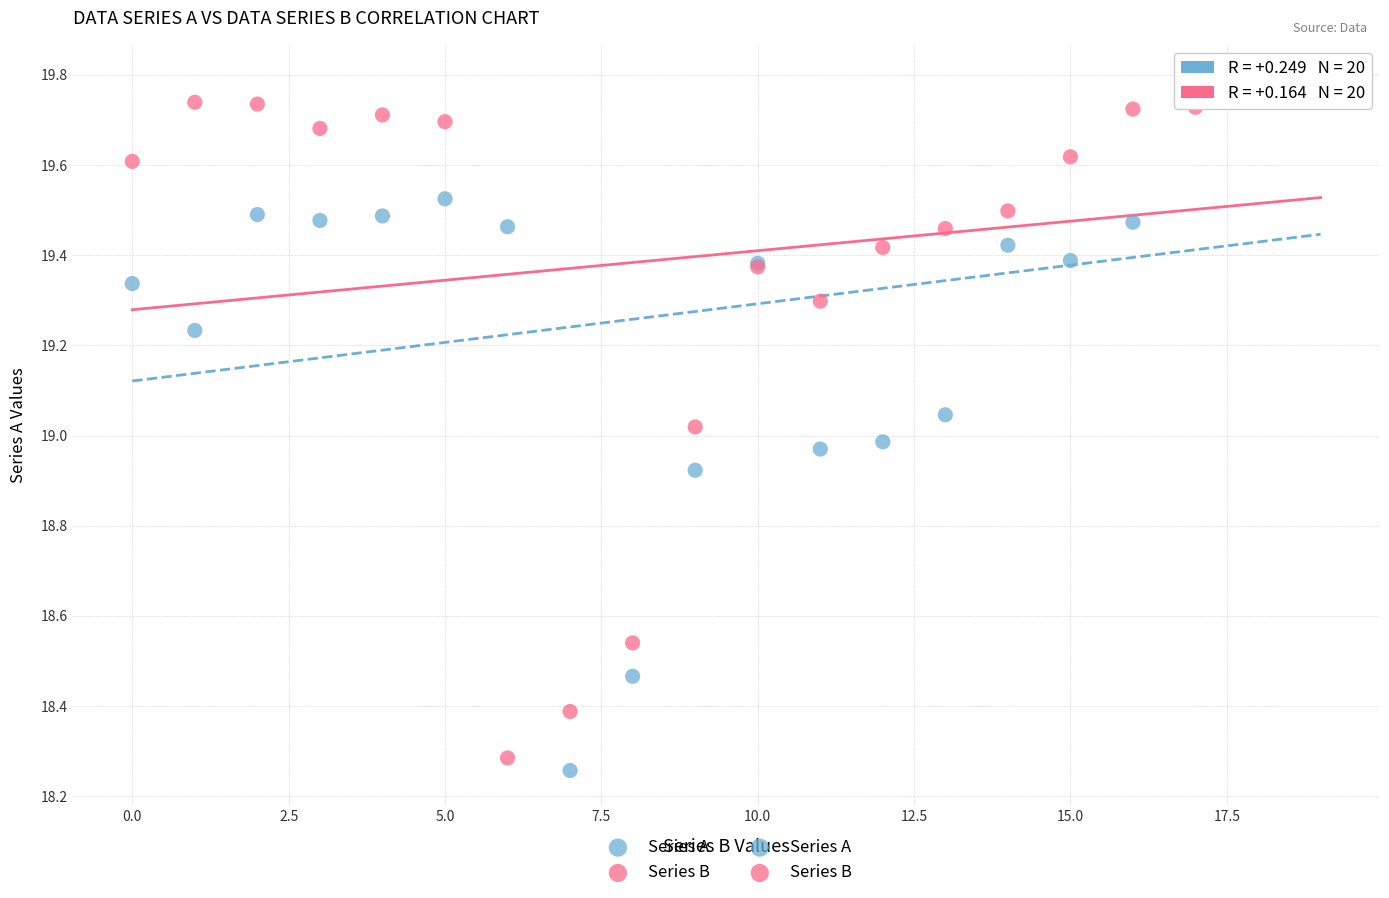

Which series has the largest Y range (max minus min)?

Series A